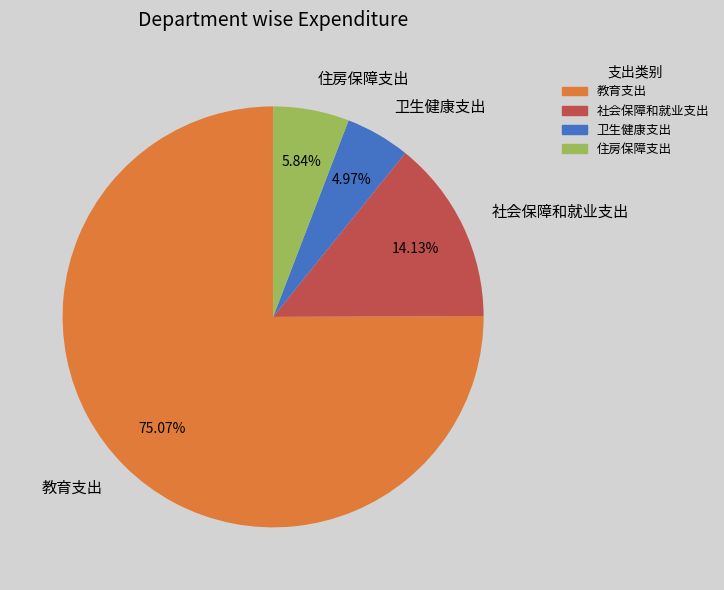

What percentage is NOT represented by 教育支出?

24.9%